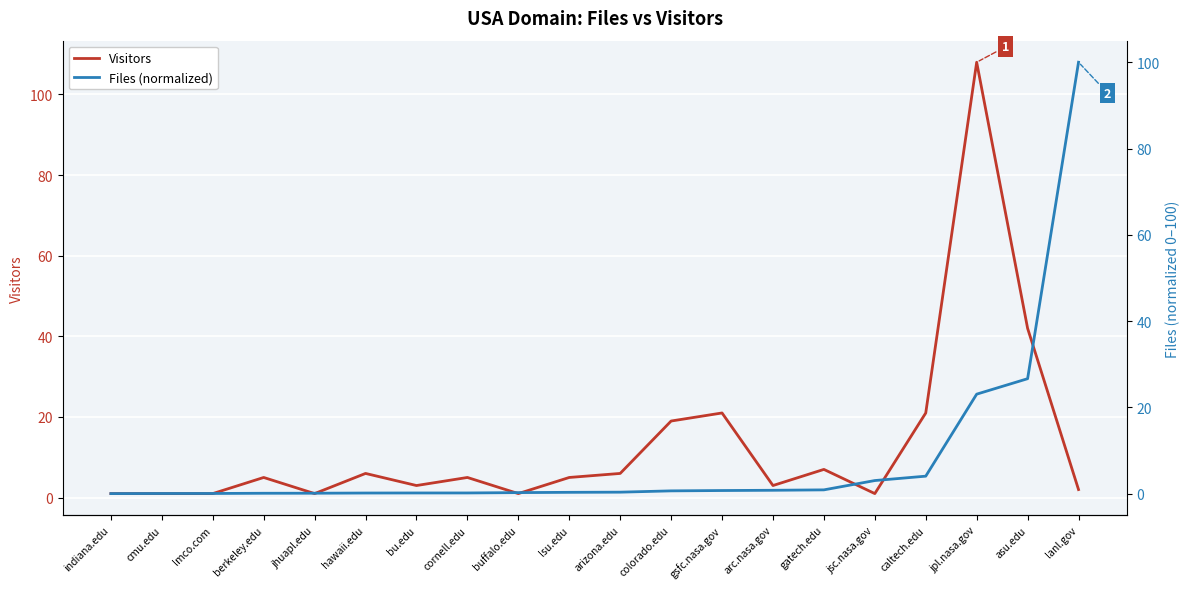

At which label does Visitors first exceed 5?

hawaii.edu